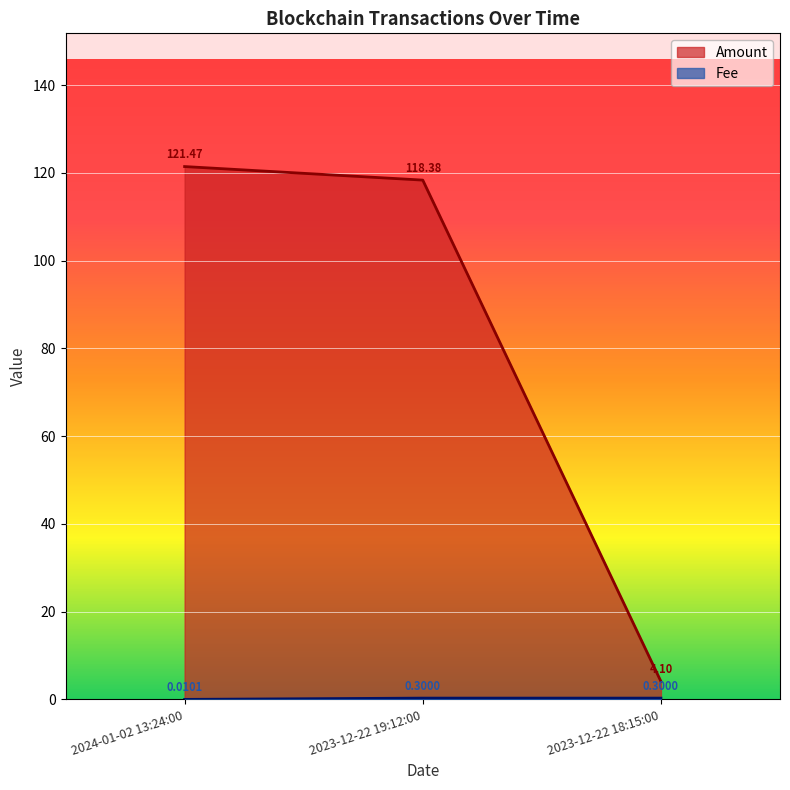

How many lines are shown in the chart?

2